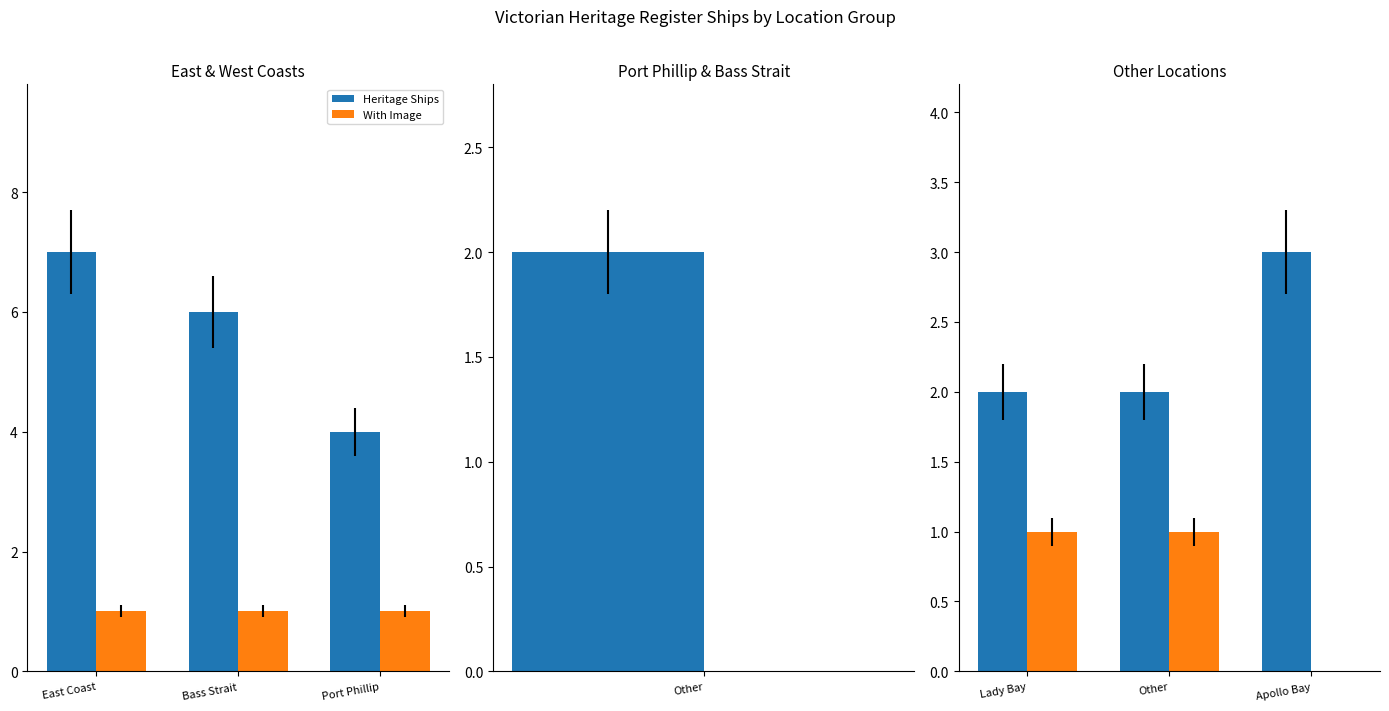

What is the label of the 3rd bar from the left?

Apollo Bay